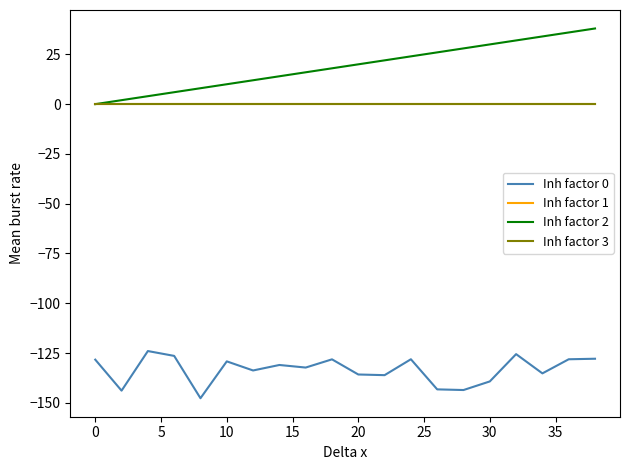

What is the value of the Inh factor 2 point at the 5th from the left?

8.0